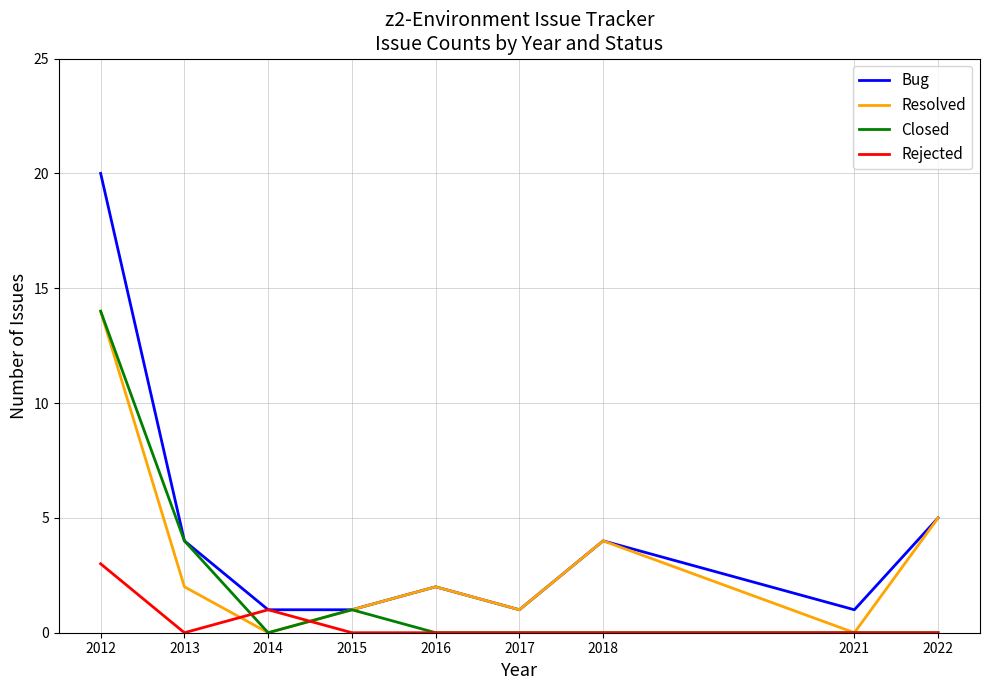

What is the difference between the Bug values at 2015 and 2022?

4